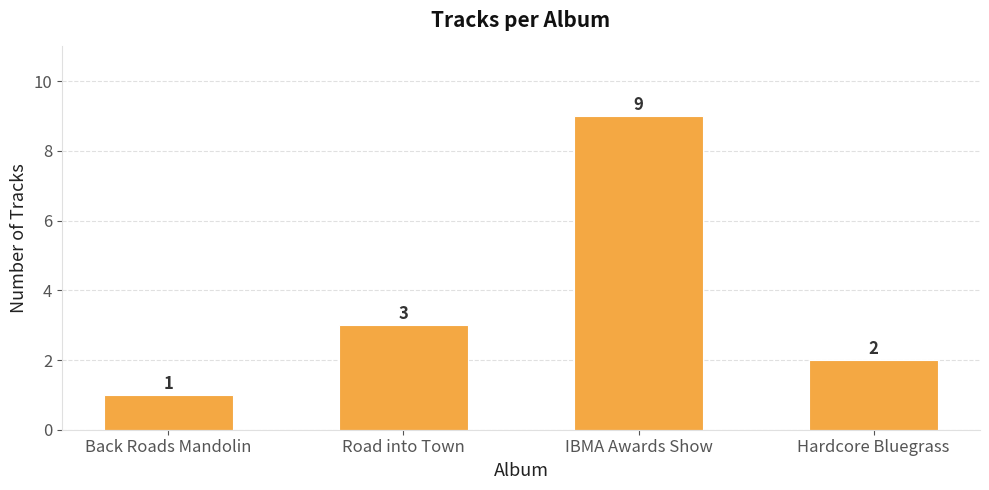

Reading right to left, list all the values displayed in this chart.

2	9	3	1